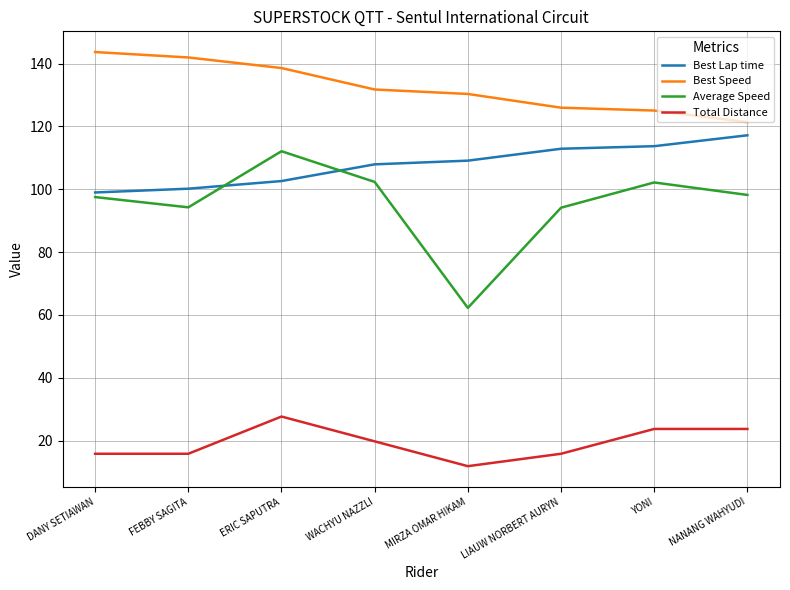

Is the value of Best Speed at YONI greater than the value of Best Lap time at FEBBY SAGITA?

Yes